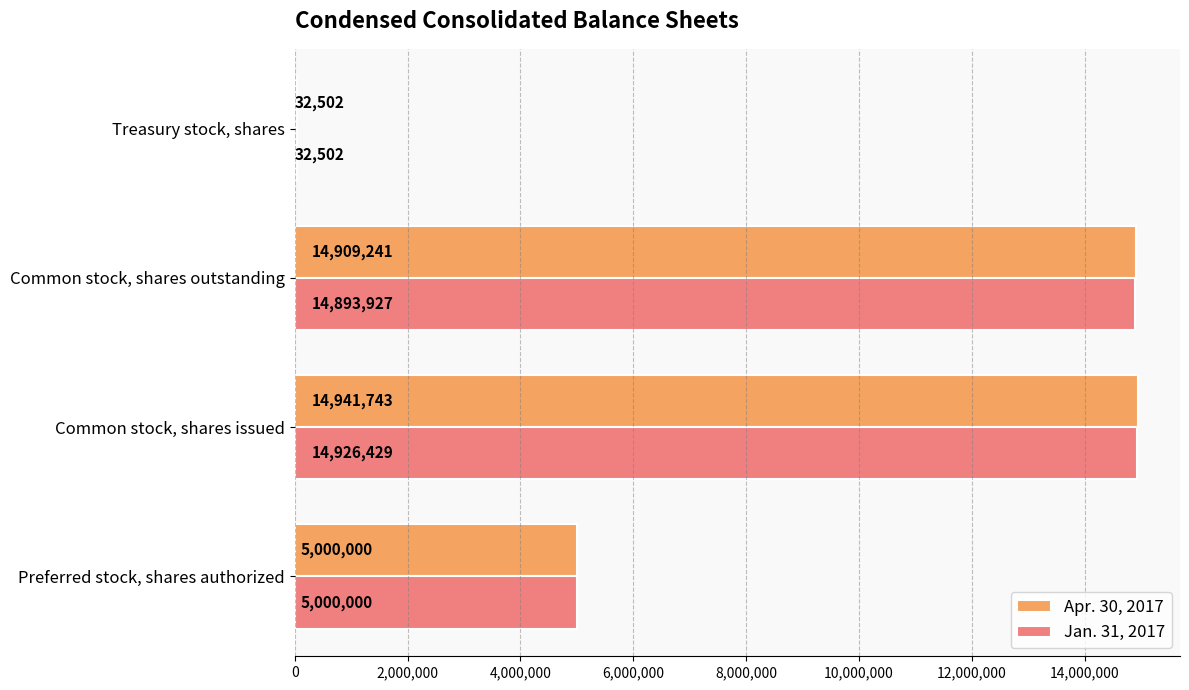

What is the greatest value displayed?

14941743